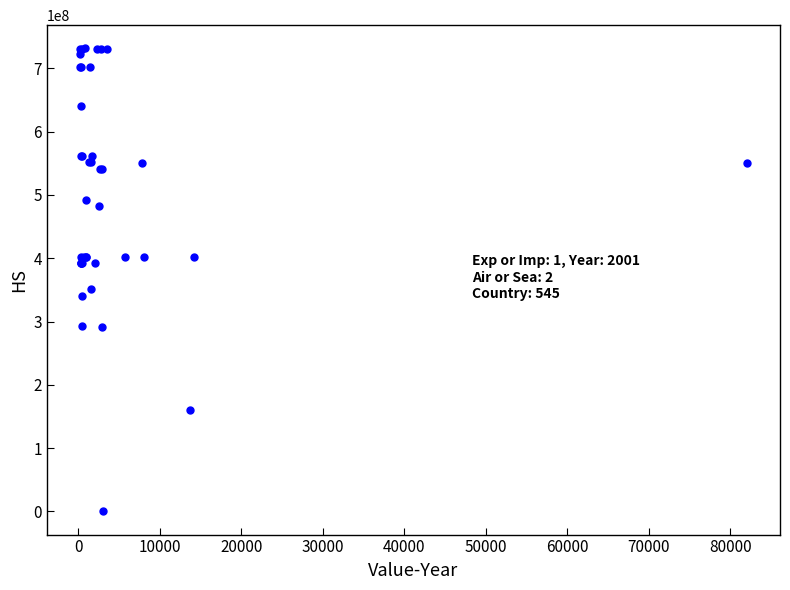

What Y value in the scatter plot is closest to 365756045?

350691000